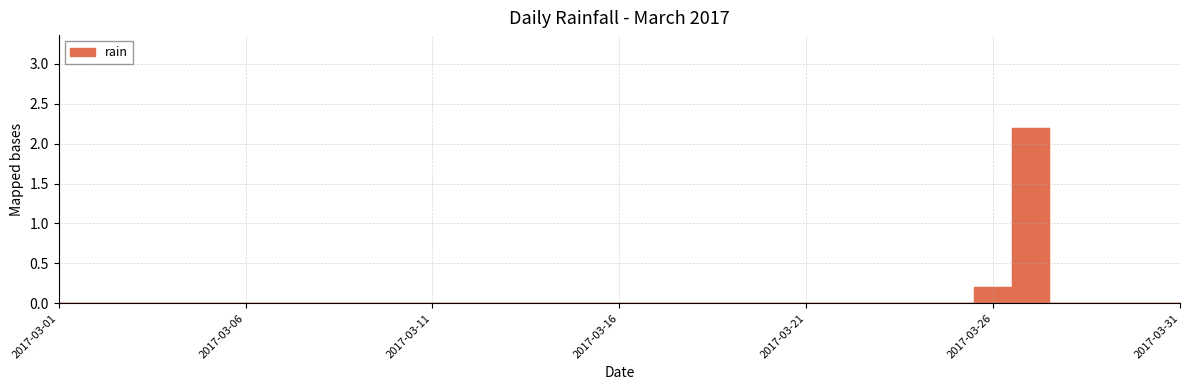

Rank the categories by value from lowest to highest.

2017-03-01, 2017-03-02, 2017-03-03, 2017-03-04, 2017-03-05, 2017-03-06, 2017-03-07, 2017-03-08, 2017-03-09, 2017-03-10, 2017-03-11, 2017-03-12, 2017-03-13, 2017-03-14, 2017-03-15, 2017-03-16, 2017-03-17, 2017-03-18, 2017-03-19, 2017-03-20, 2017-03-21, 2017-03-22, 2017-03-23, 2017-03-24, 2017-03-25, 2017-03-28, 2017-03-29, 2017-03-30, 2017-03-31, 2017-03-26, 2017-03-27